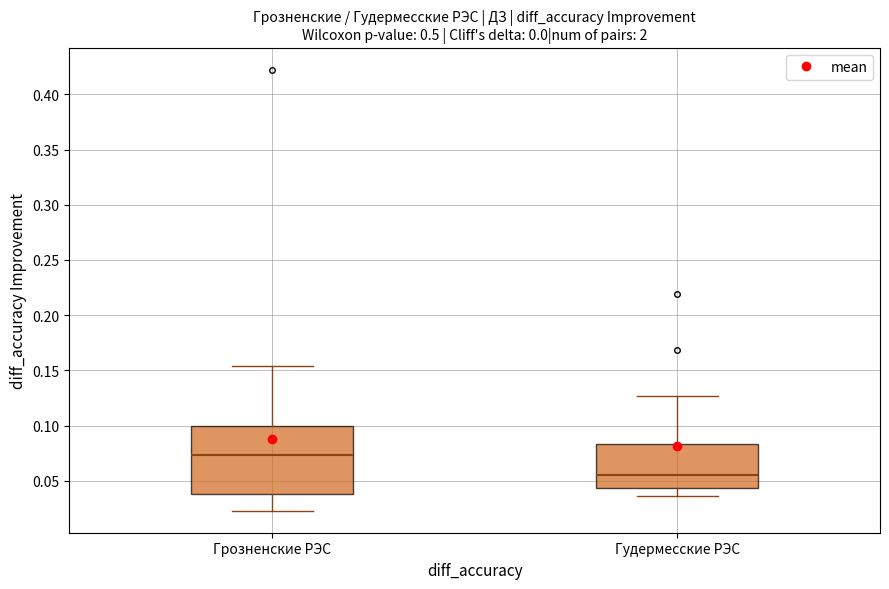

Comparing the boxes themselves (not the whiskers), which one is the tallest?

Грозненские РЭС